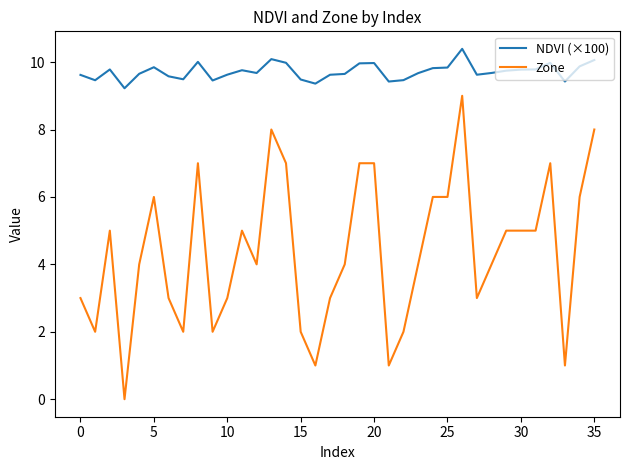

True or false: Zone and NDVI (×100) cross at least once.

False